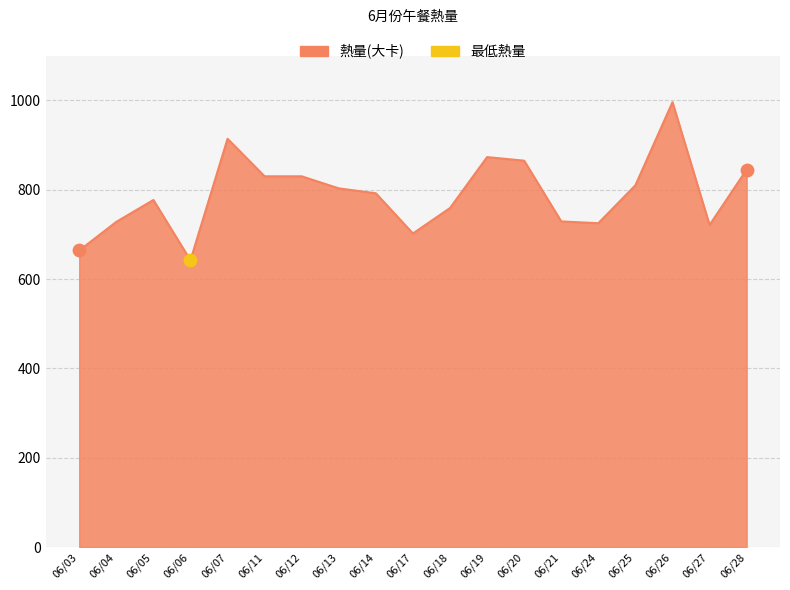

Approximately how many times larger is the value at 06/25 compared to 06/14?

1.0